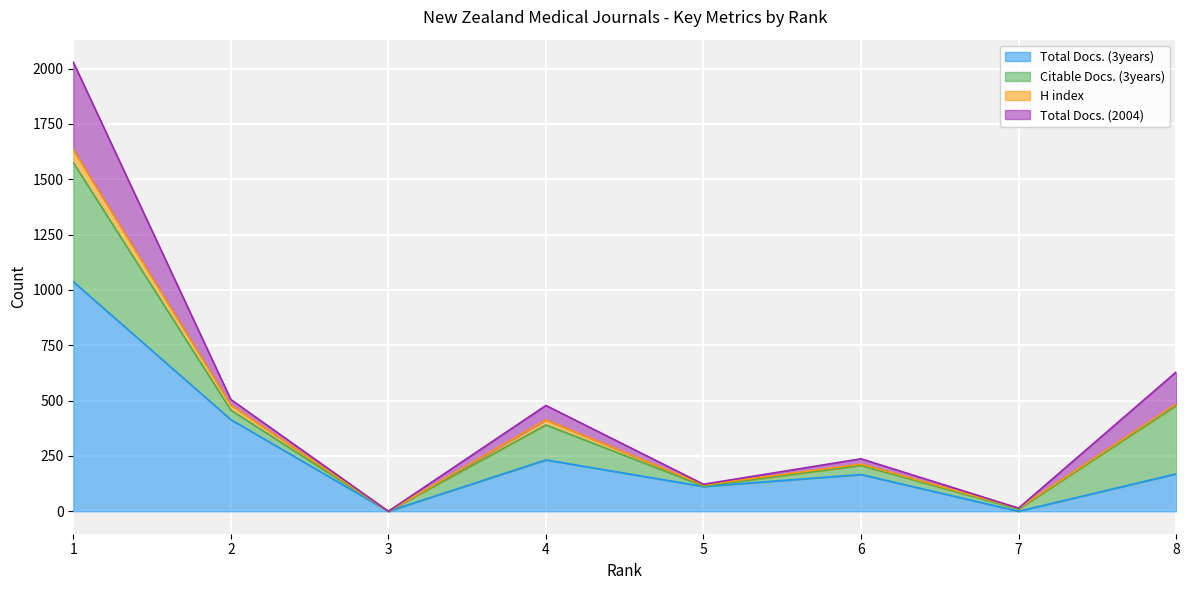

Reading left to right, list all the values displayed in this chart.

Total Docs. (3years): 1=1037	2=414	3=0	4=232	5=112	6=166	7=0	8=169
Citable Docs. (3years): 1=538	2=43	3=0	4=158	5=2	6=41	7=10	8=308
H index: 1=58	2=23	3=0	4=23	5=5	6=6	7=4	8=8
Total Docs. (2004): 1=396	2=25	3=0	4=65	5=3	6=24	7=0	8=144